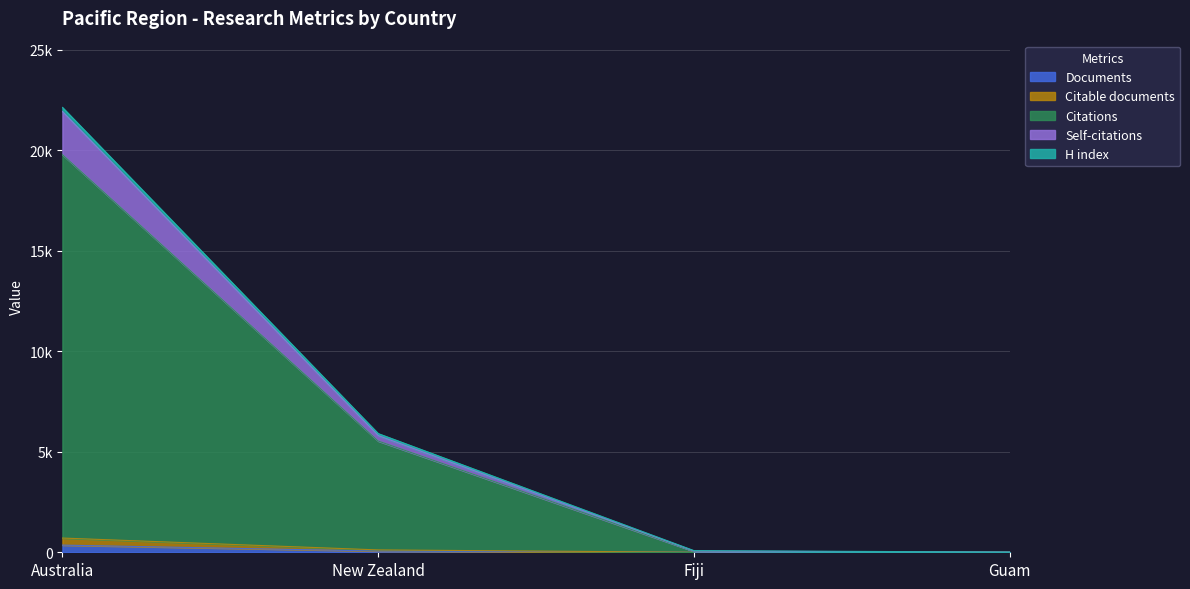

What is the difference between the maximum and second lowest values in the Citable documents series?

705